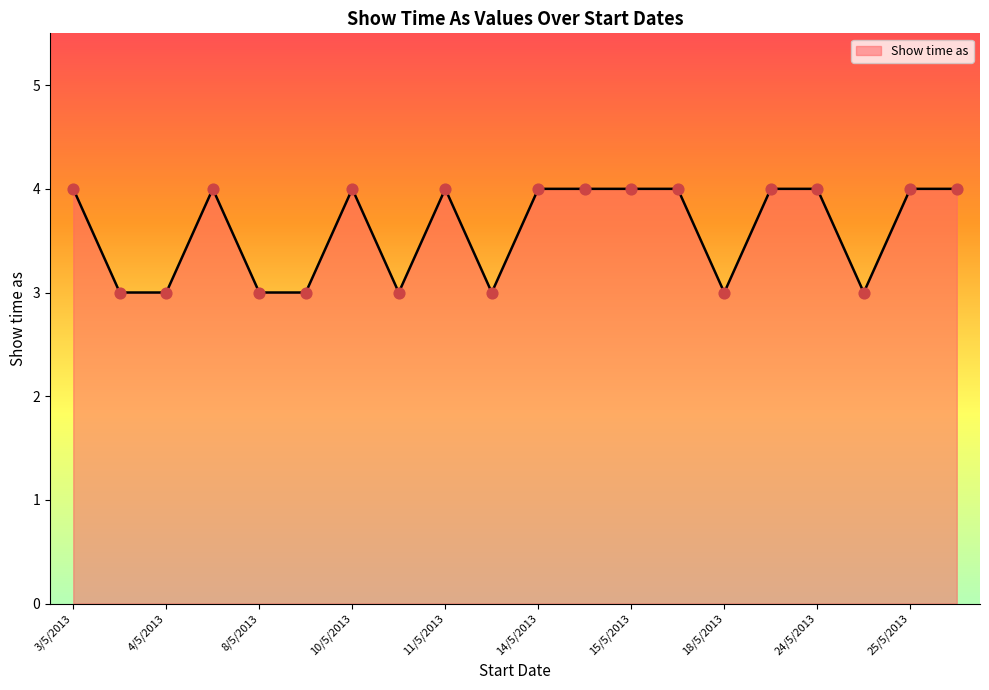

What is the smallest value displayed?

3